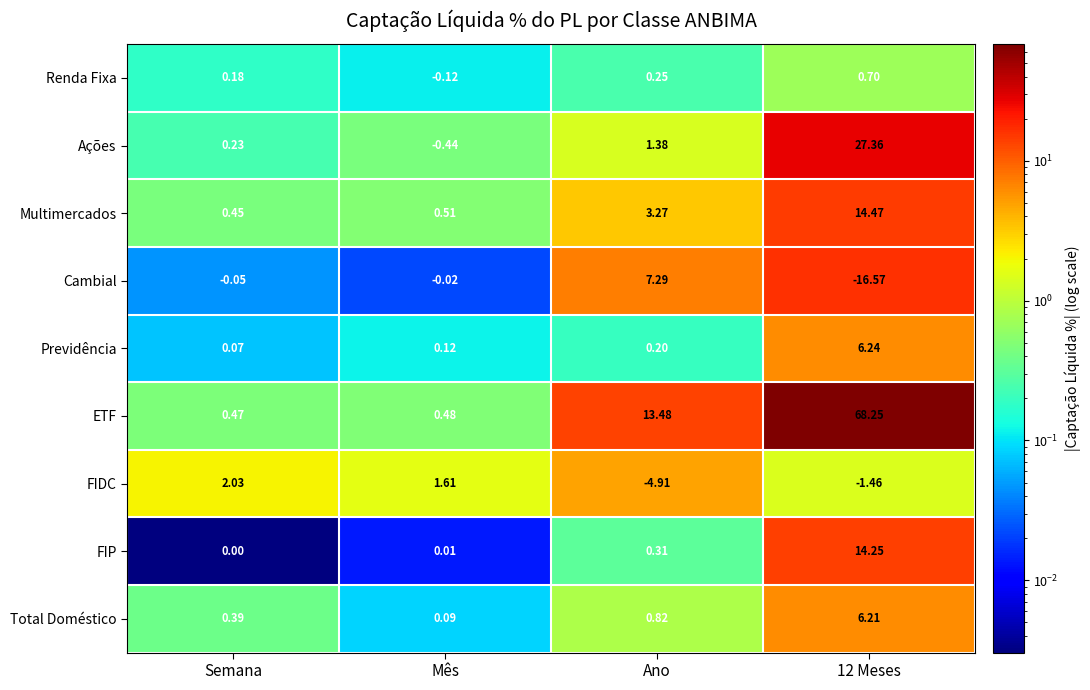

At which label does Renda Fixa reach its minimum?

Mês